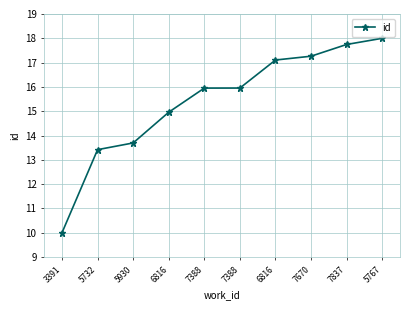

List the labels in order of value, largest first.

5767, 7837, 7670, 6816, 7388, 7388, 6816, 5930, 5732, 3391